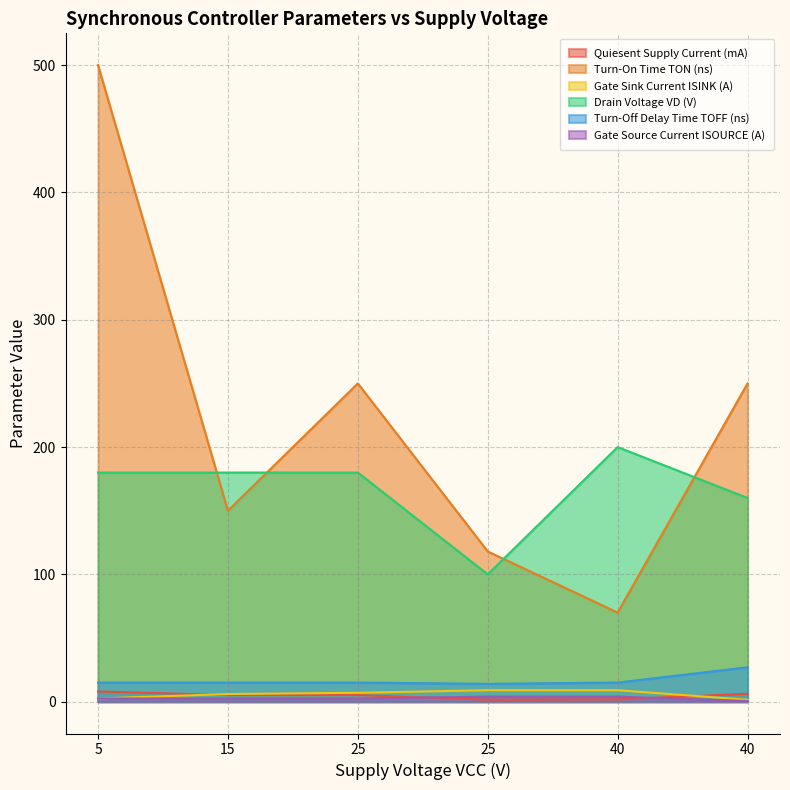

Does the chart display data point markers on the line(s)?

No